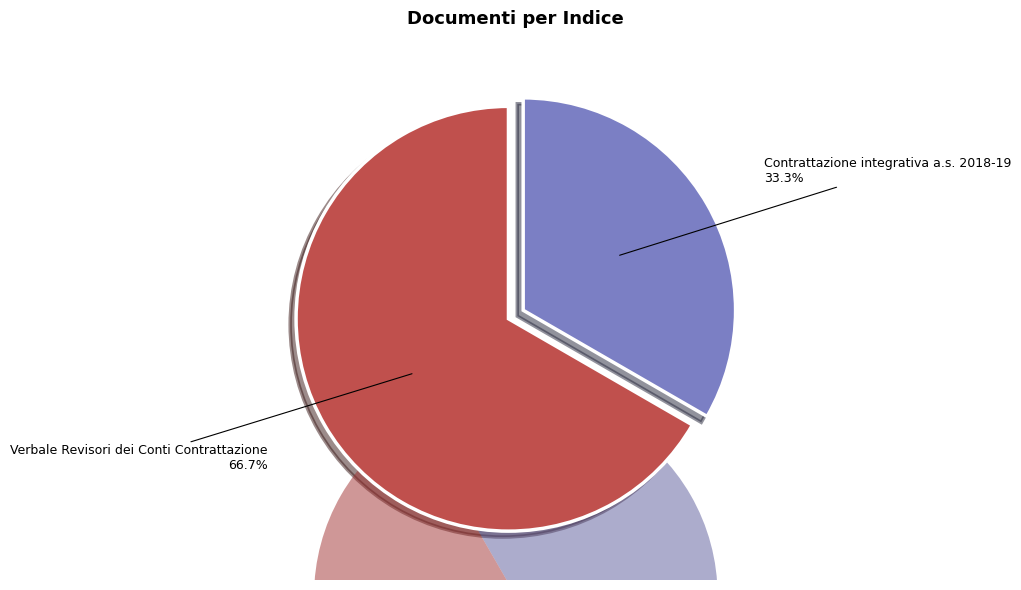

What percentage is the Contrattazione integrativa a.s. 2018-19 slice, to the nearest percent?

33%